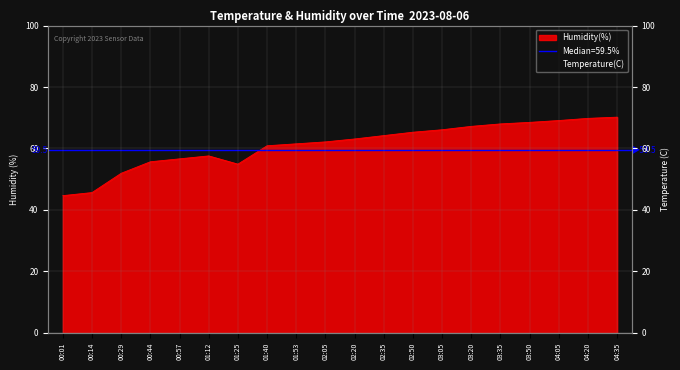

What is the lowest value of the Humidity(%) series?

44.7